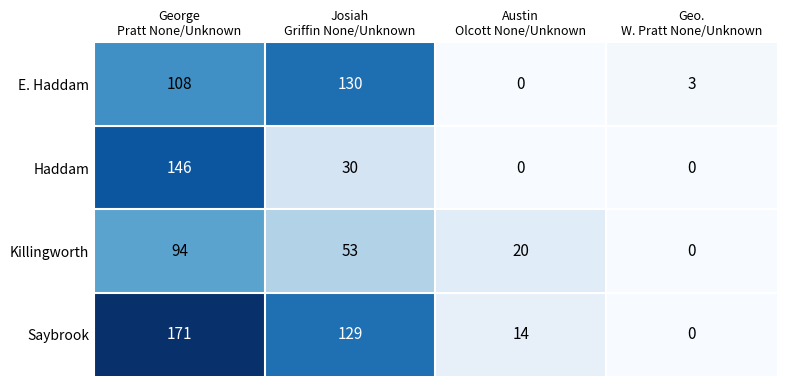

Which series has the largest total across all categories?

Saybrook